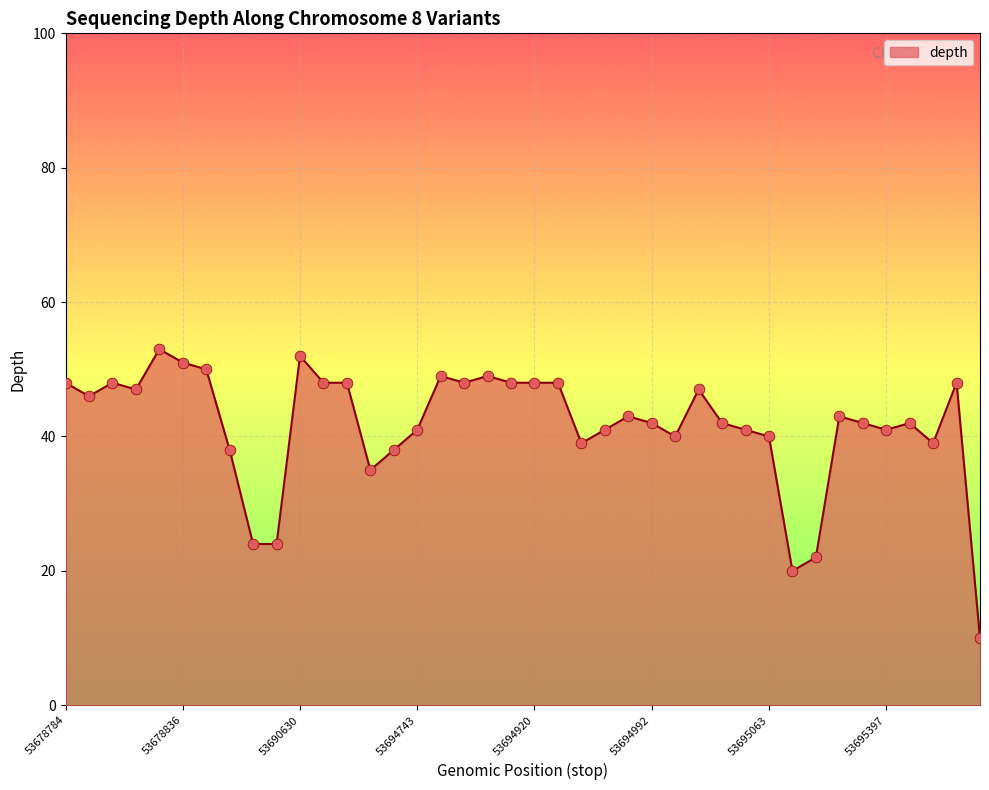

What is the difference between the maximum and minimum values?

43